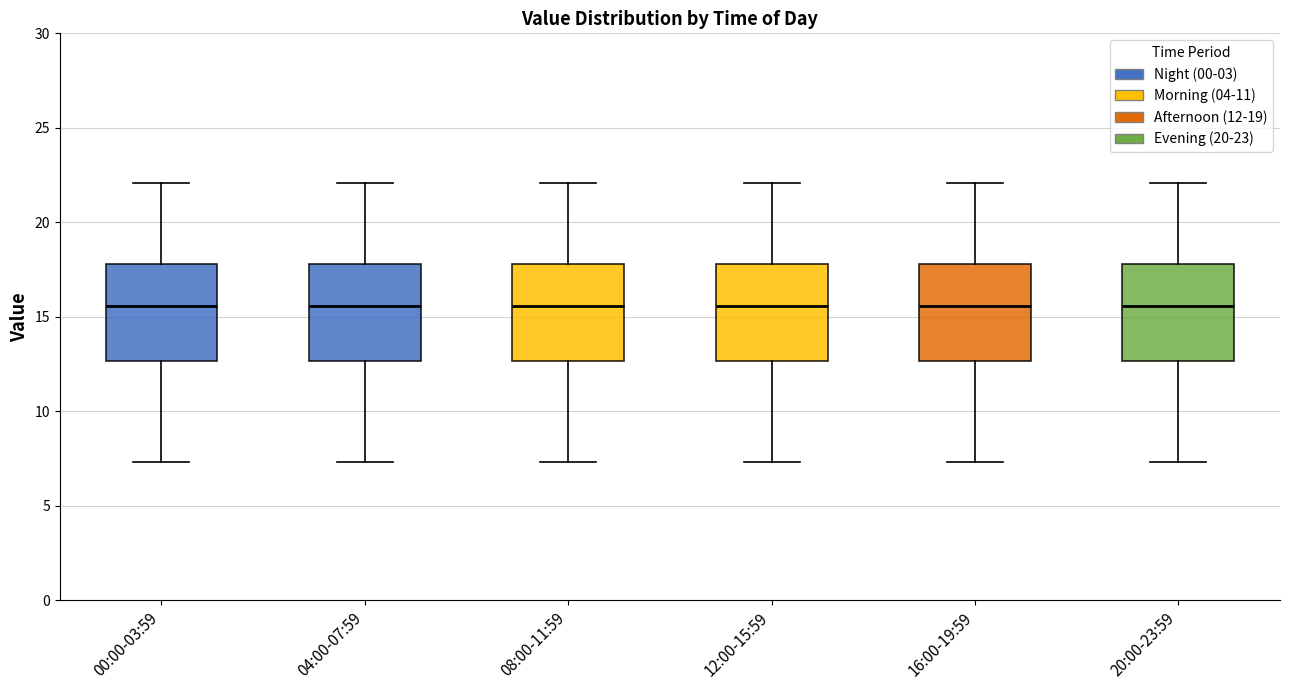

Reading left to right, read every box against the y-axis: the position of its median line, the range the box covers, and the ends of its whiskers. The values are not printed on the chart, so give them approximately, as read against the axis.

00:00-03:59: median 15.5, box 12.5 to 18.0, whiskers 7.5 to 22.0
04:00-07:59: median 15.5, box 12.5 to 18.0, whiskers 7.5 to 22.0
08:00-11:59: median 15.5, box 12.5 to 18.0, whiskers 7.5 to 22.0
12:00-15:59: median 15.5, box 12.5 to 18.0, whiskers 7.5 to 22.0
16:00-19:59: median 15.5, box 12.5 to 18.0, whiskers 7.5 to 22.0
20:00-23:59: median 15.5, box 12.5 to 18.0, whiskers 7.5 to 22.0